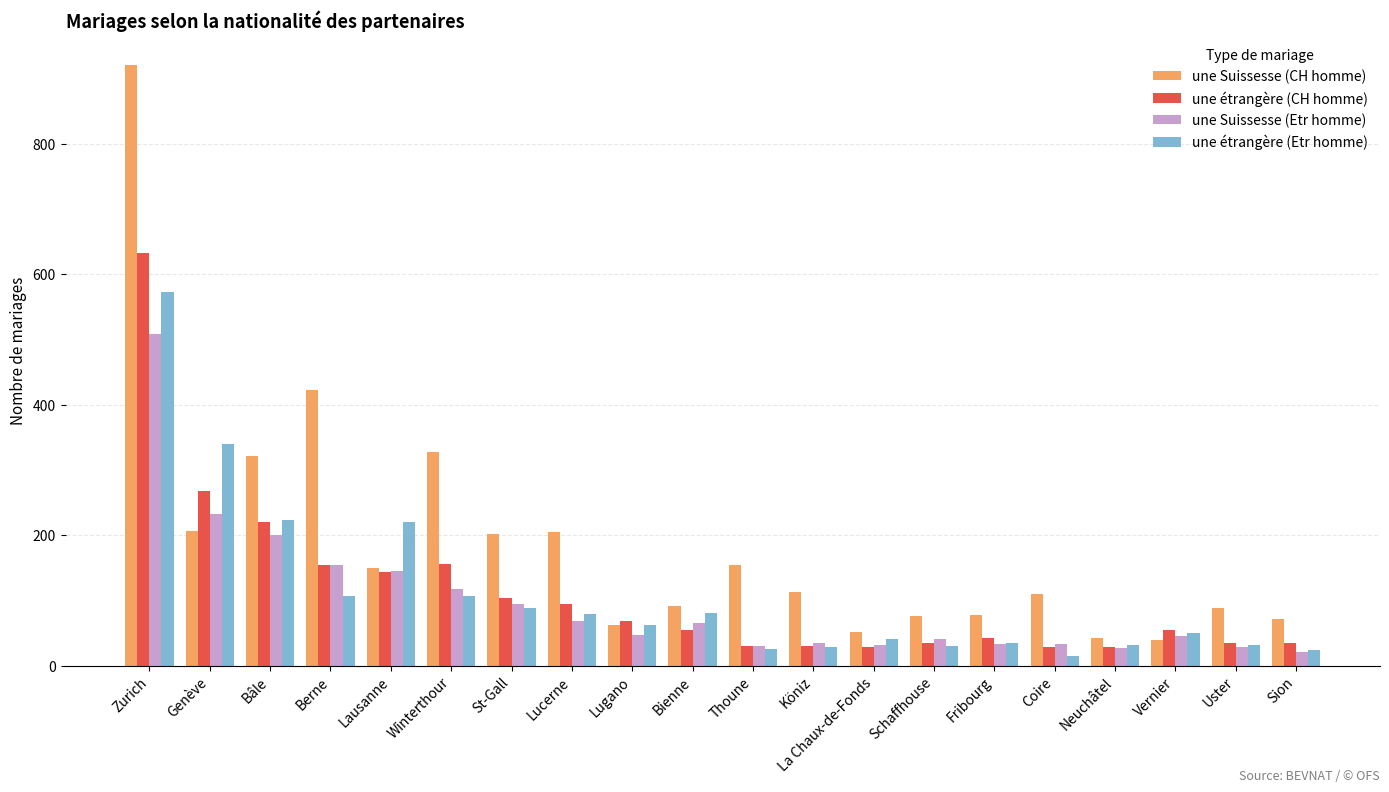

How many bars are there in each group?

4